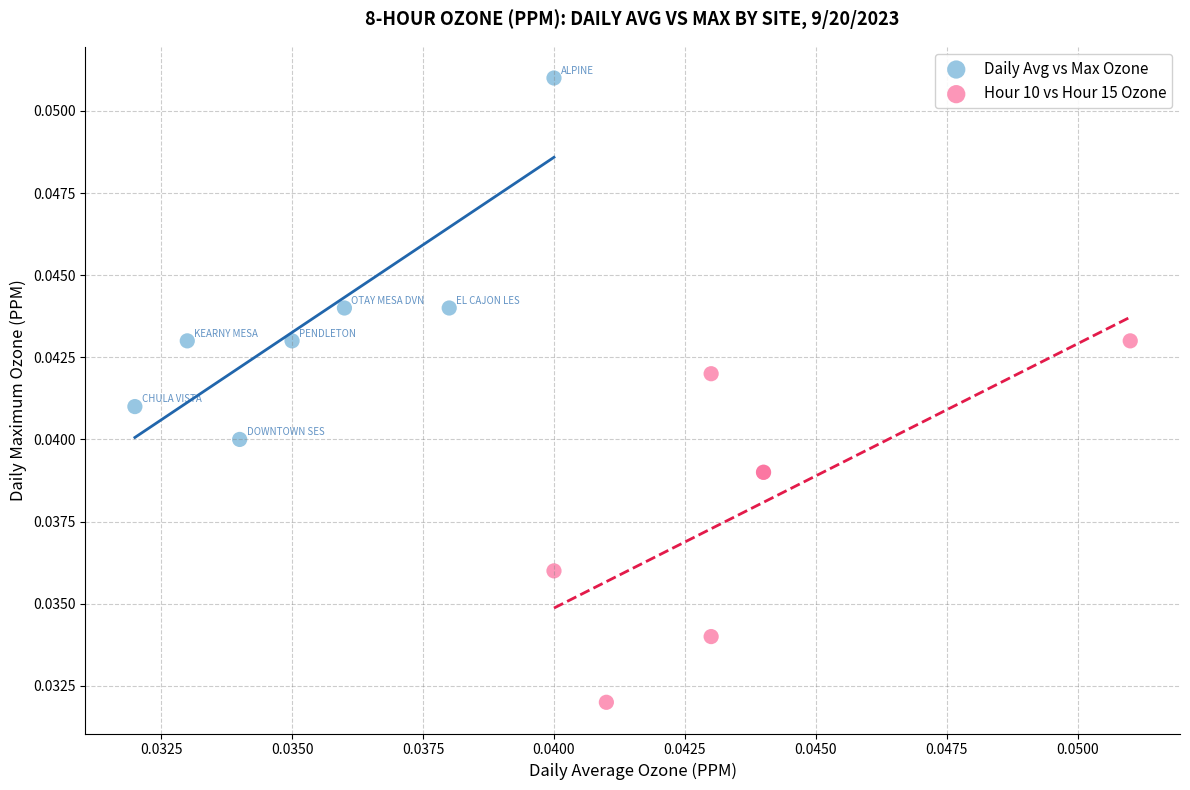

Which series contains the lowest Y value?

Hour 10 vs Hour 15 Ozone